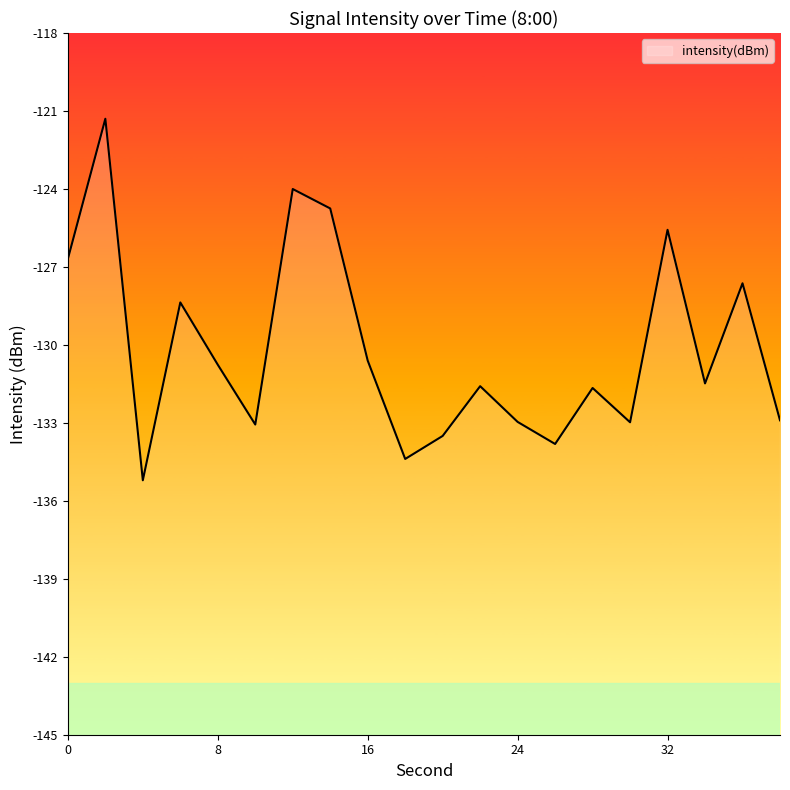

How many distinct data groups are displayed?

1